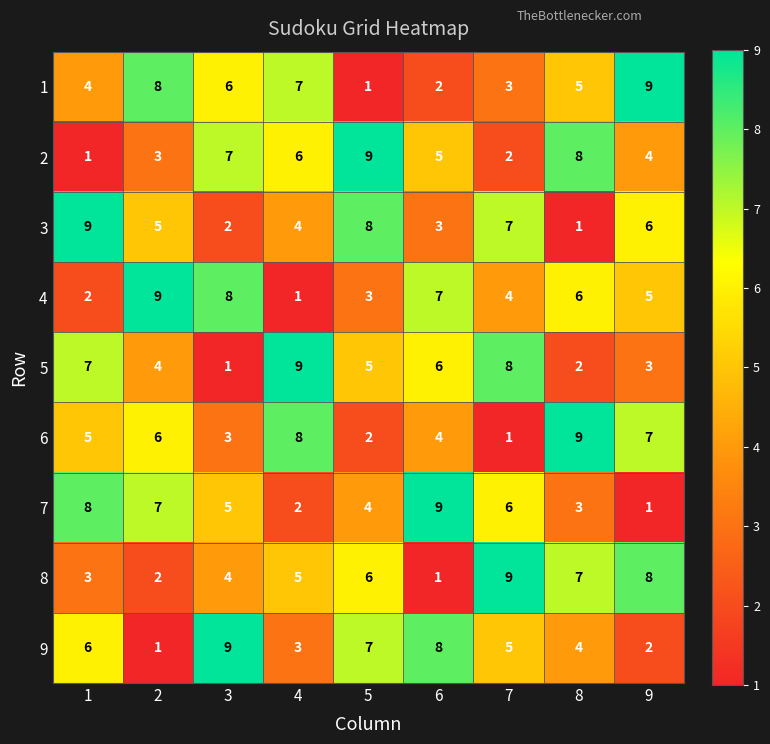

At how many categories does at least one series exceed 6?

9